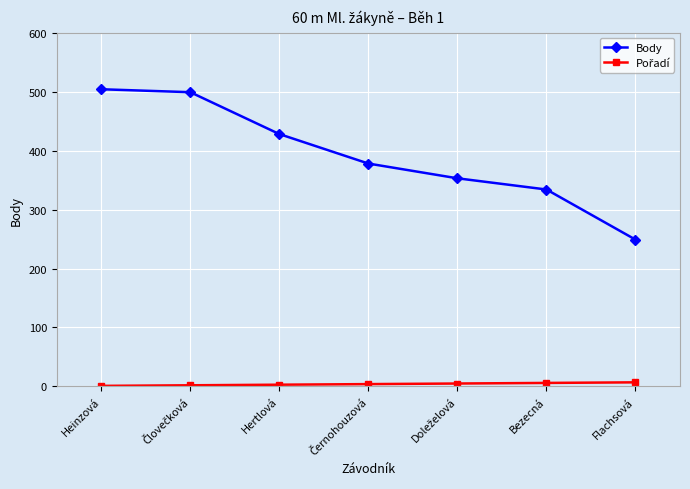

What is the total value across all series at Flachsová?

256